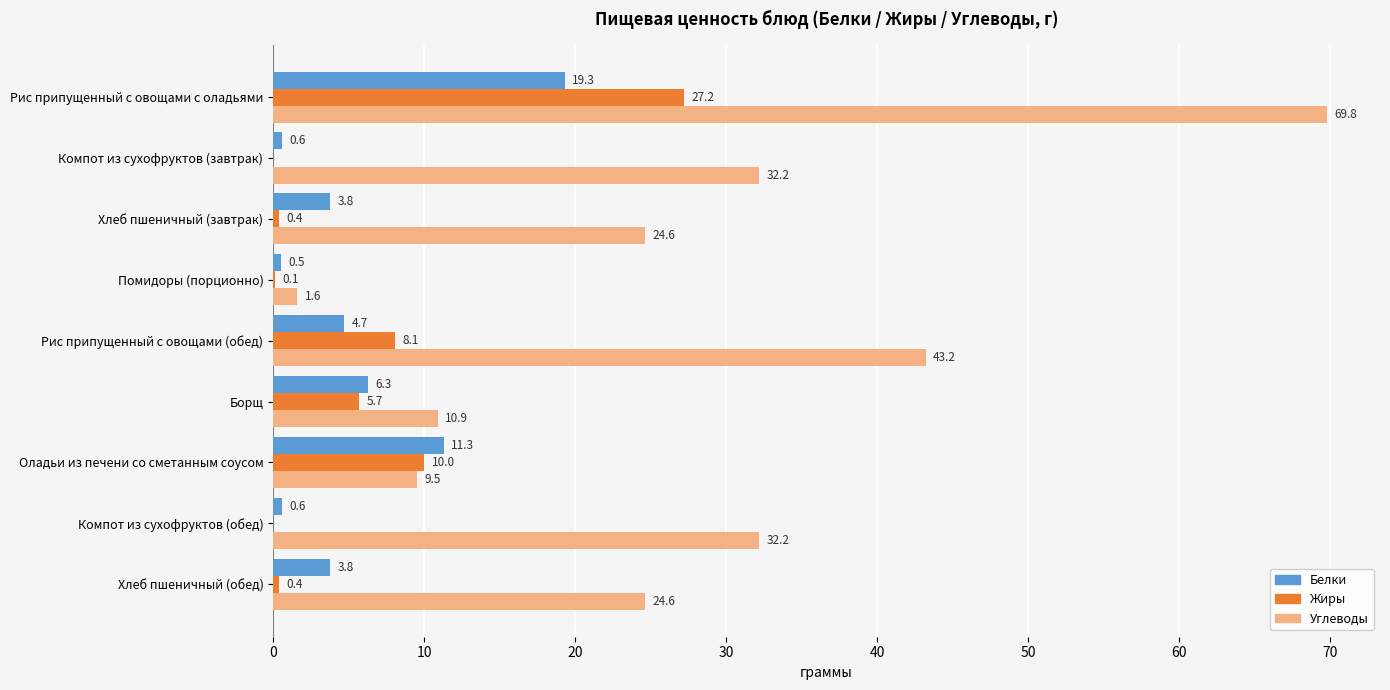

The Углеводы series shows 32.2 at Компот из сухофруктов (обед). True or false?

True